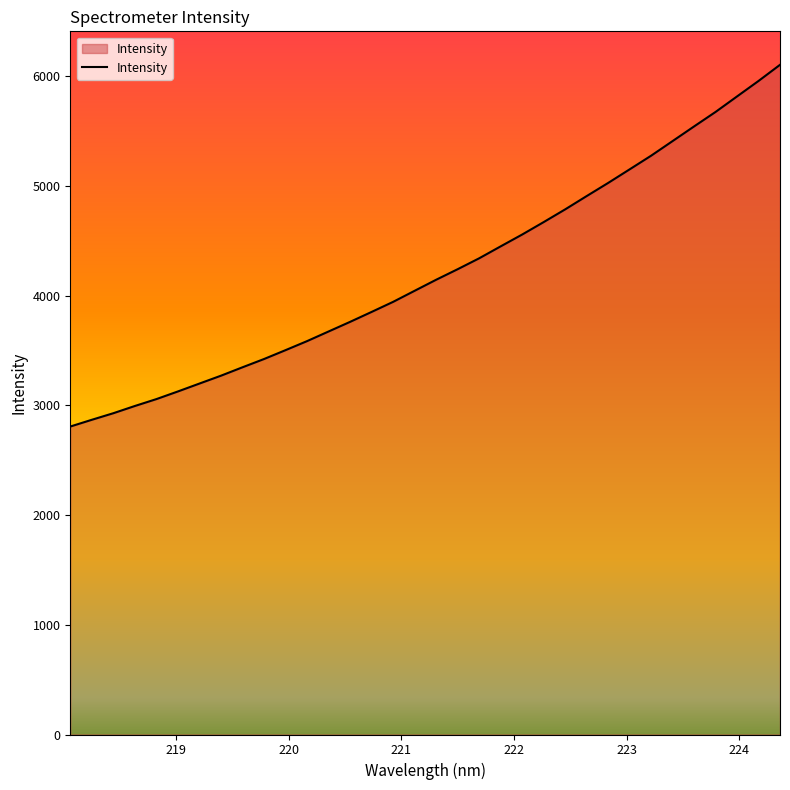

What is the minimum value shown in the chart?

2807.3